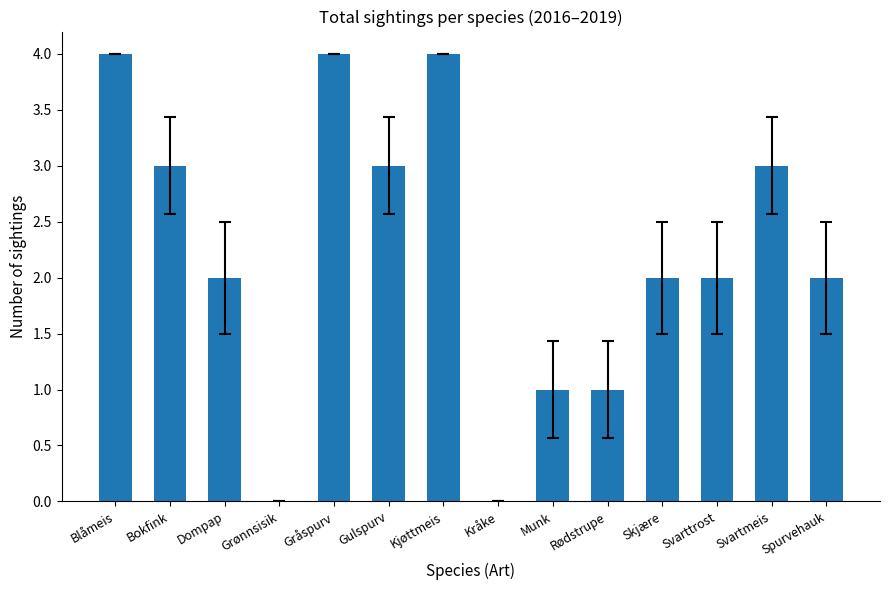

What is the greatest value displayed?

4